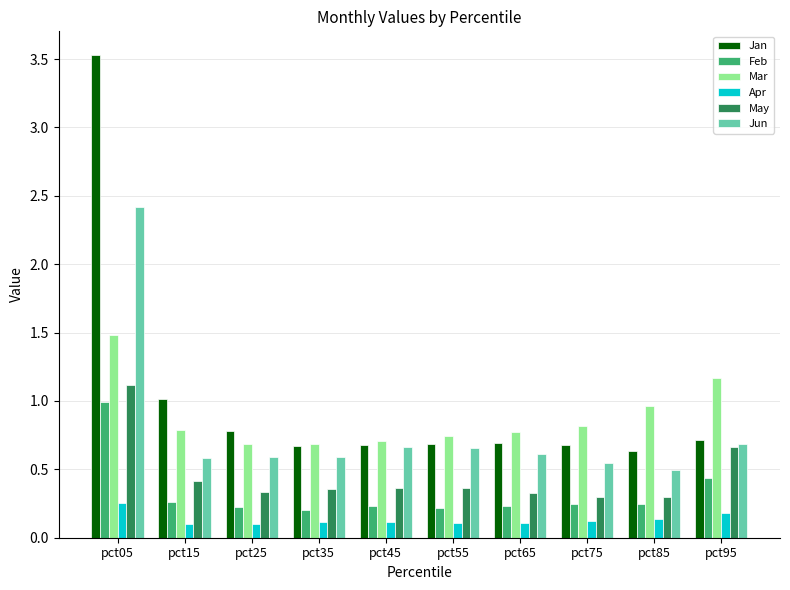

The value of Jan at pct15 is 1.0. True or false?

True